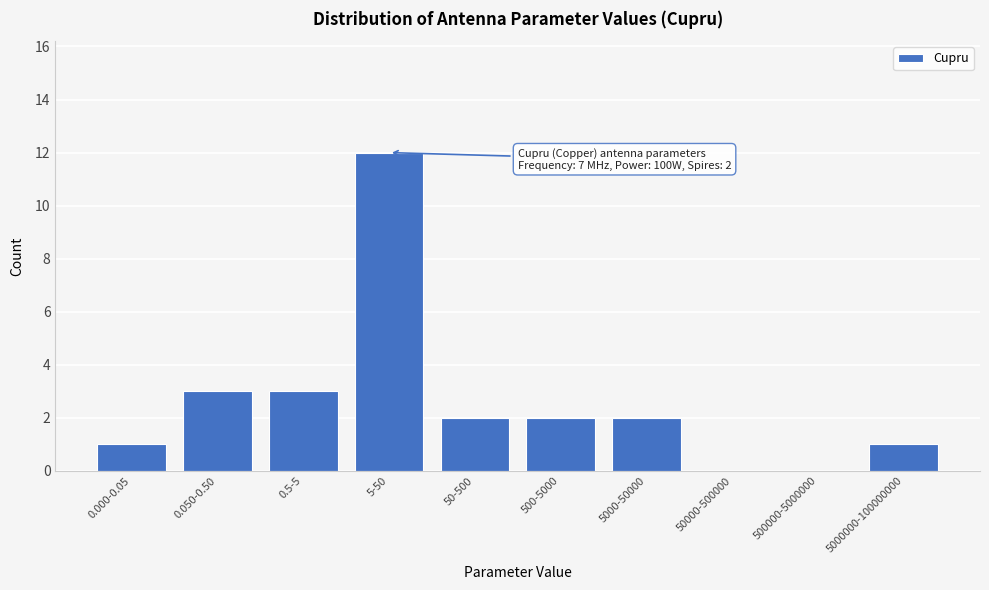

Reading left to right, transcribe all the data shown in this chart.

0.000-0.05=1	0.050-0.50=3	0.5-5=3	5-50=12	50-500=2	500-5000=2	5000-50000=2	50000-500000=0	500000-5000000=0	5000000-100000000=1